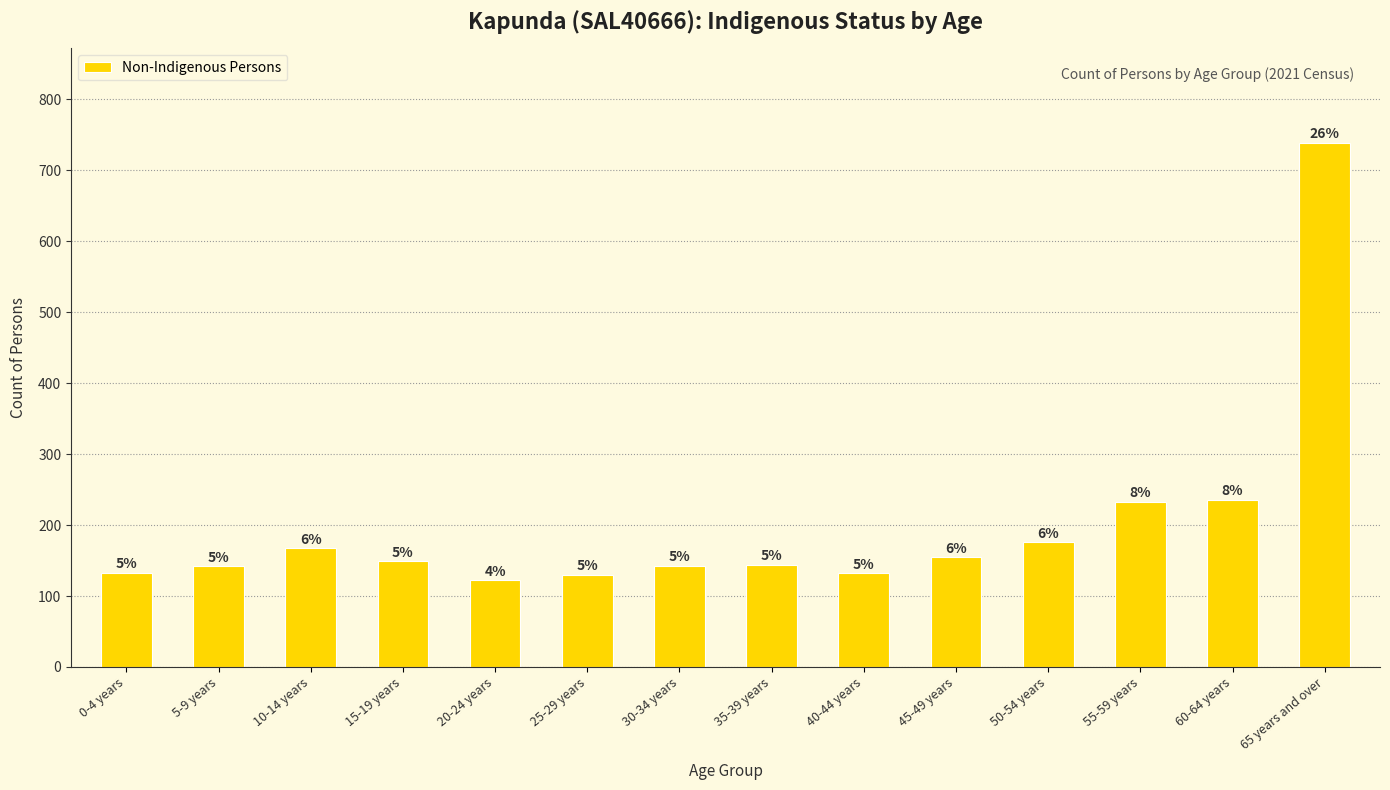

Does the chart contain stacked bars?

No